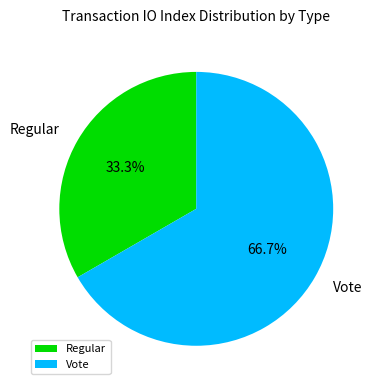

What is the total percentage of Vote and Regular?

100.0%